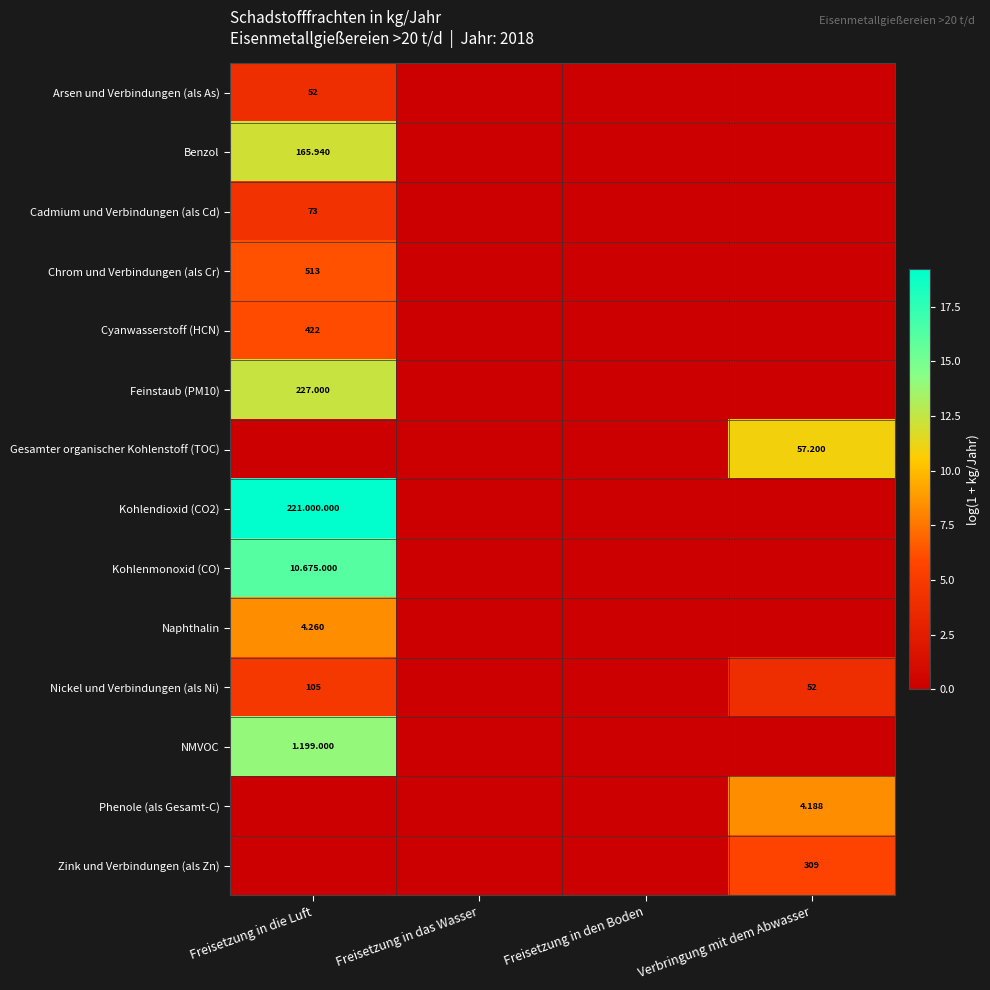

Read the Cyanwasserstoff (HCN) value at Freisetzung in die Luft.

6.0